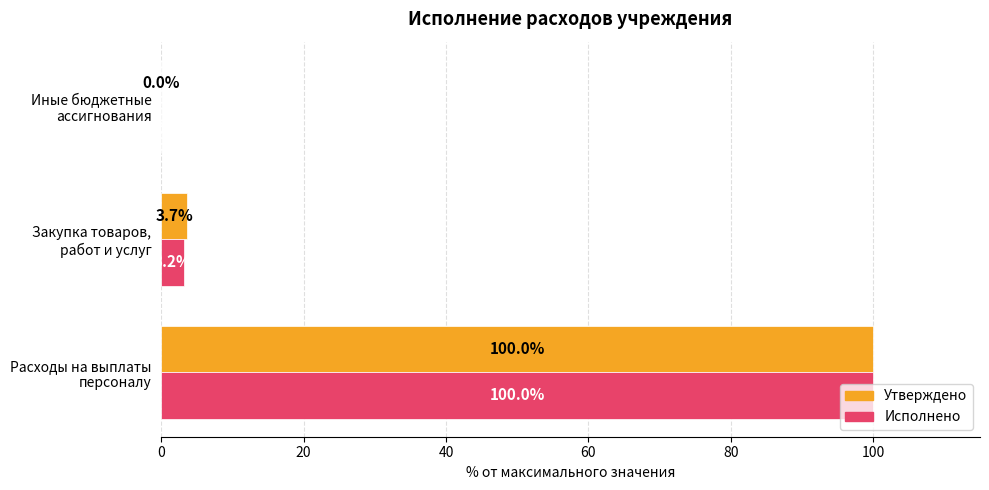

Which series has the largest total across all categories?

Утверждено